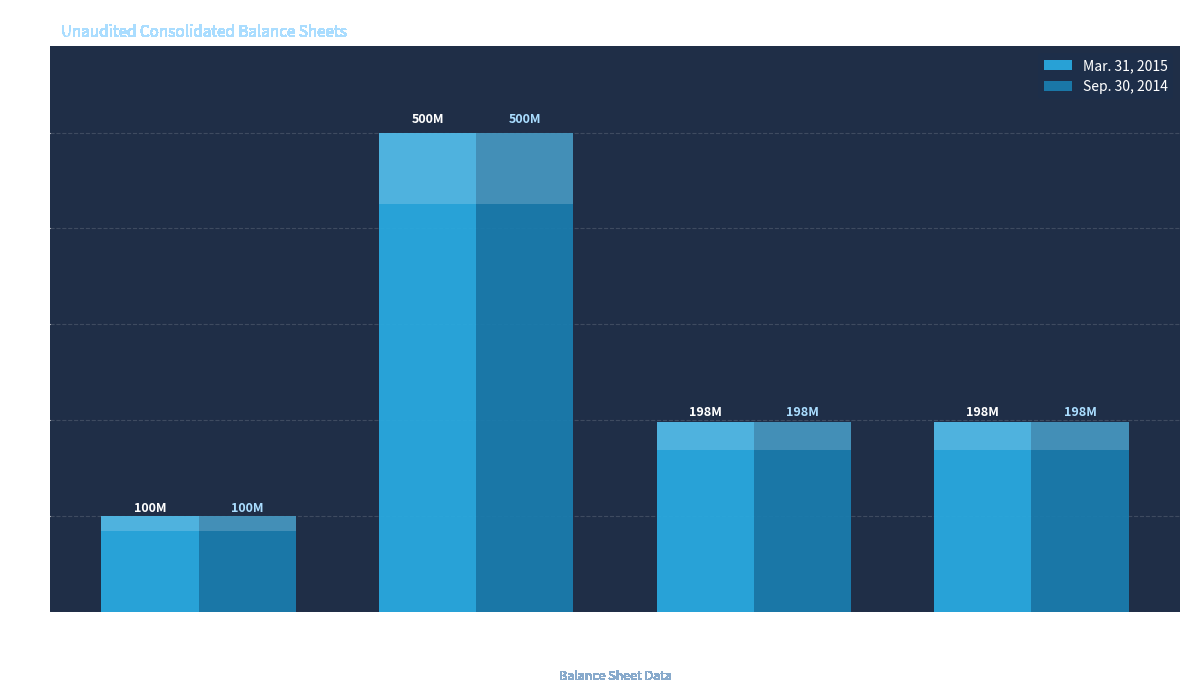

How many series are shown in this chart?

2